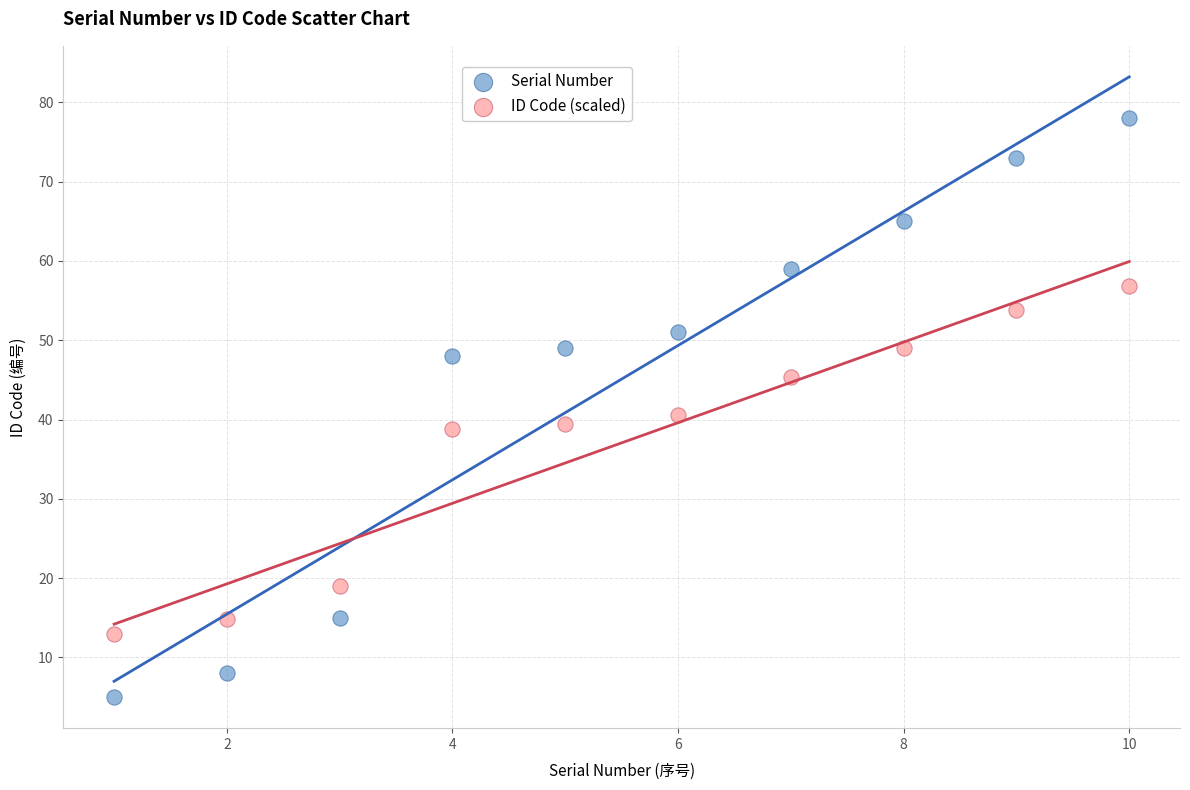

Which series reaches the minimum Y coordinate?

Serial Number